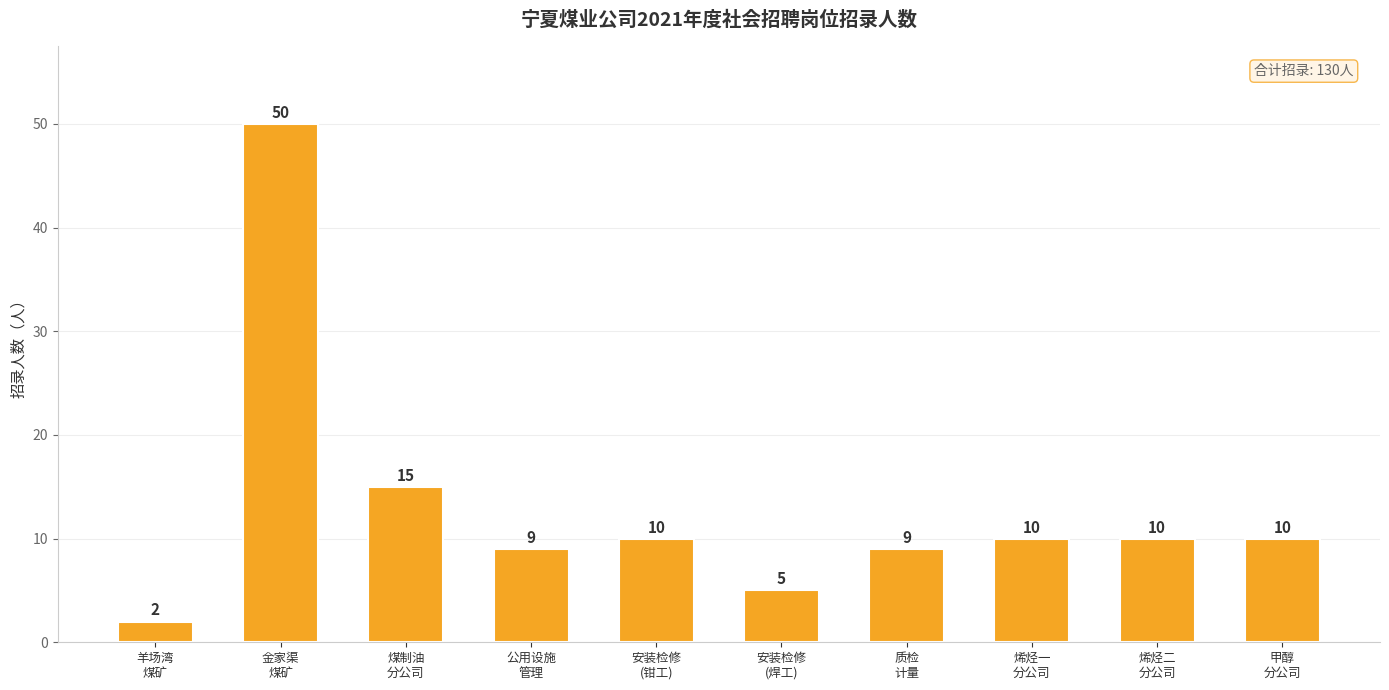

Does the chart contain any negative values?

No